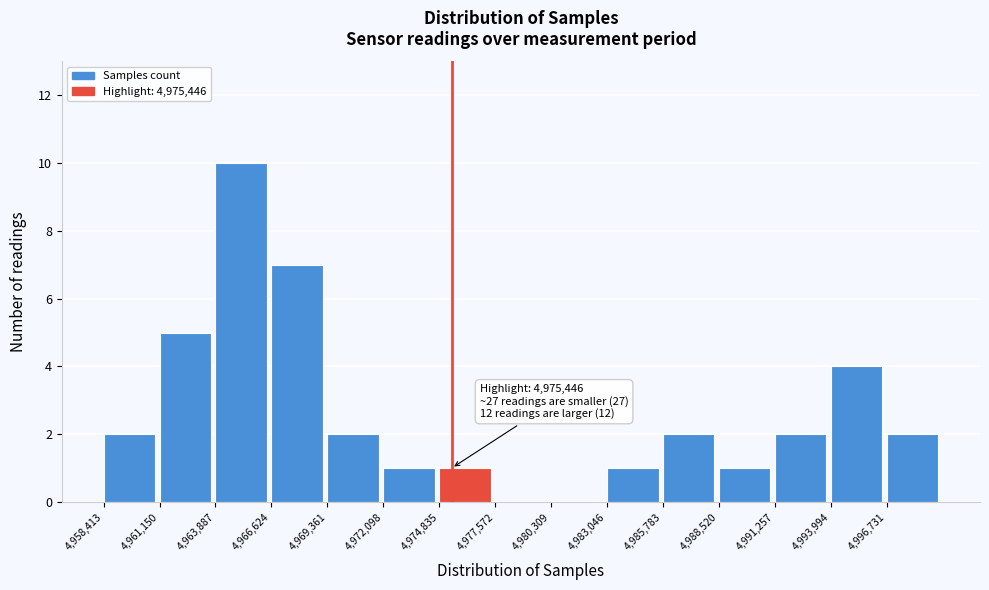

Over which range of the x-axis is the bar tallest?

4964000 to 4966500